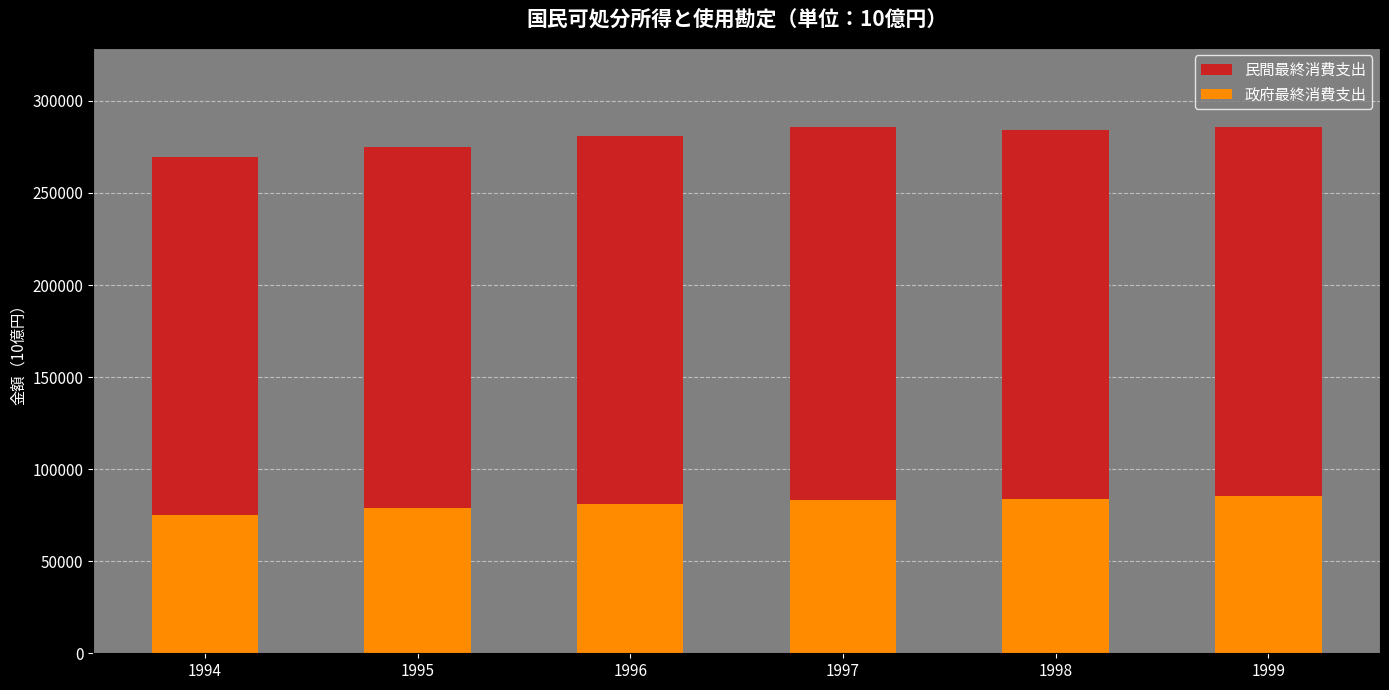

What is the value of the 政府最終消費支出 bar at the 4th from the left?

83173.0